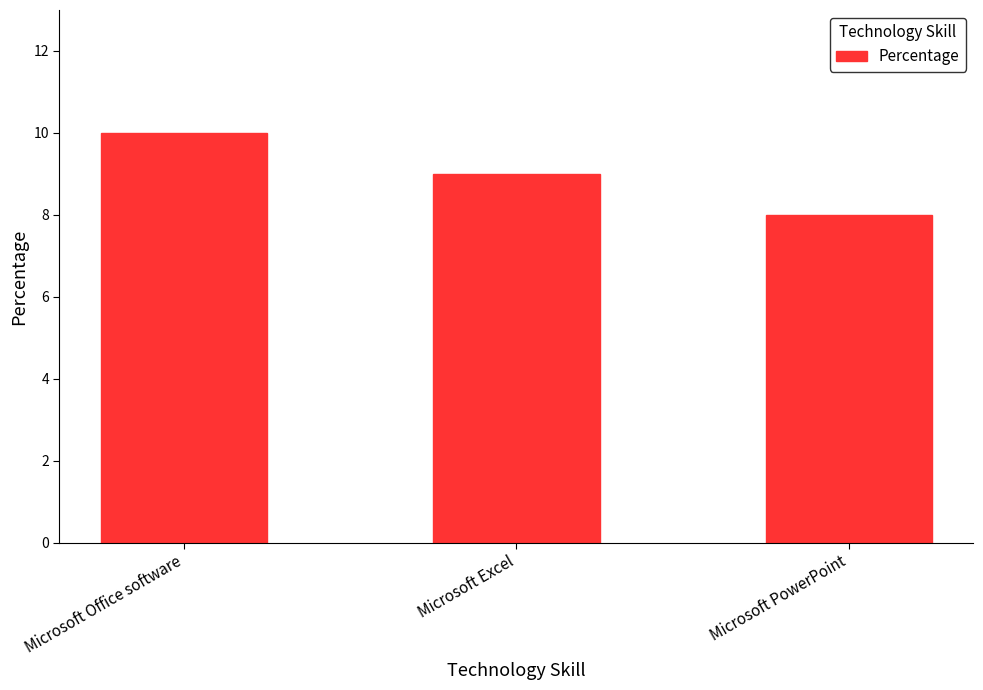

The chart shows a value of 12 at Microsoft Excel. True or false?

False